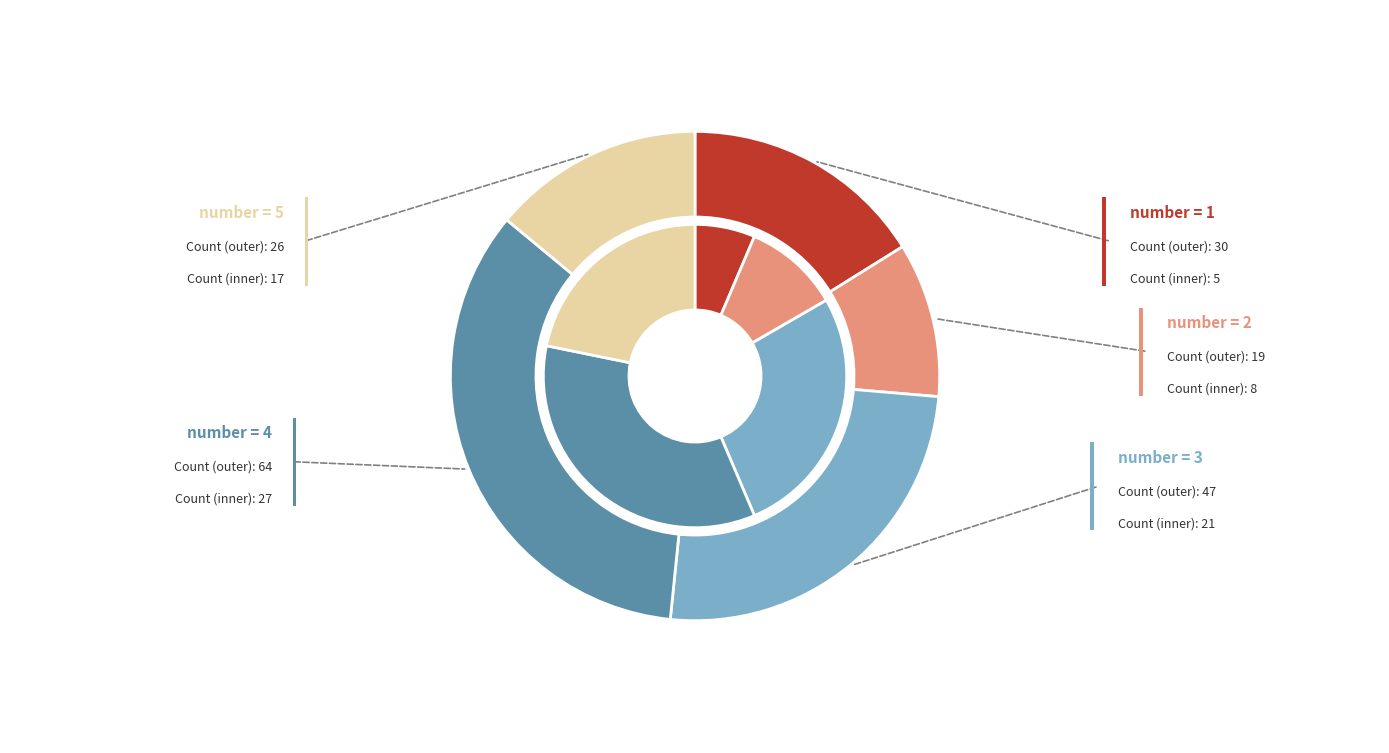

What is the total percentage of number=5 and number=3?

39.2%